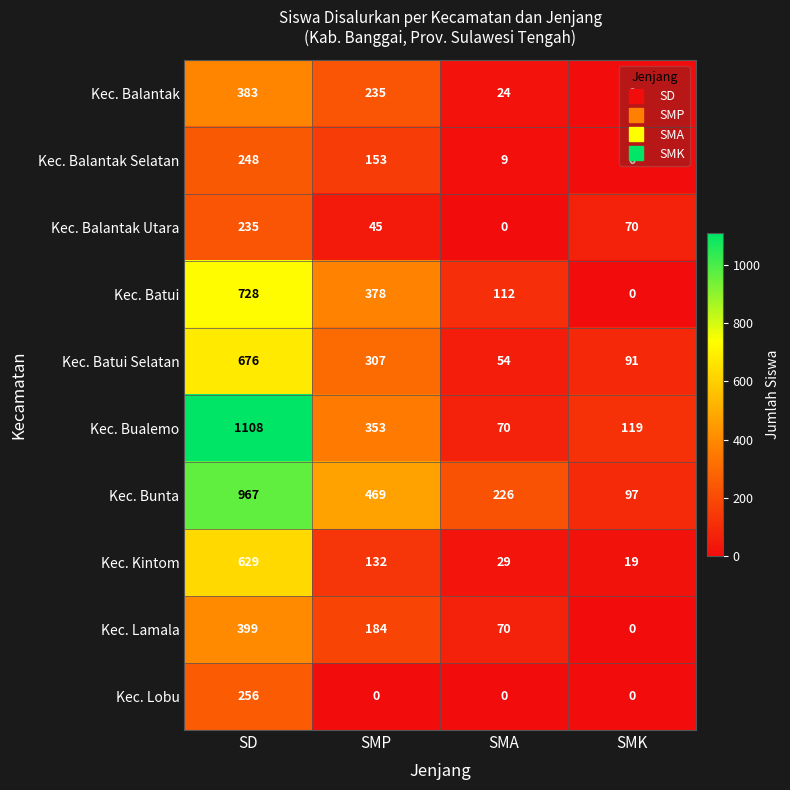

At which category is the sum across all series the highest?

SD